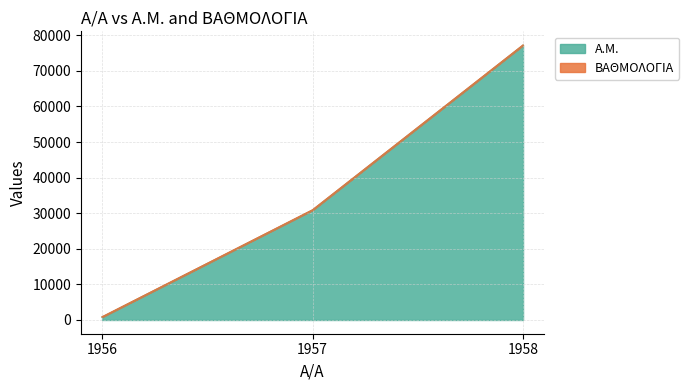

What is the difference between the second highest and minimum values?

30070